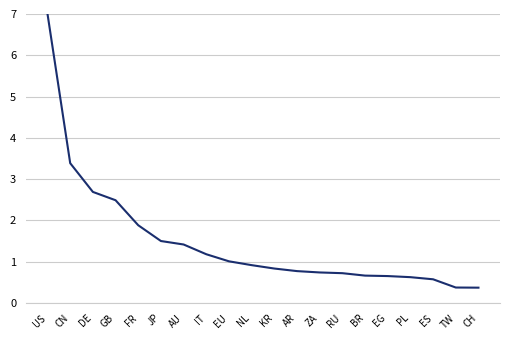

What is the greatest value displayed?

7.0